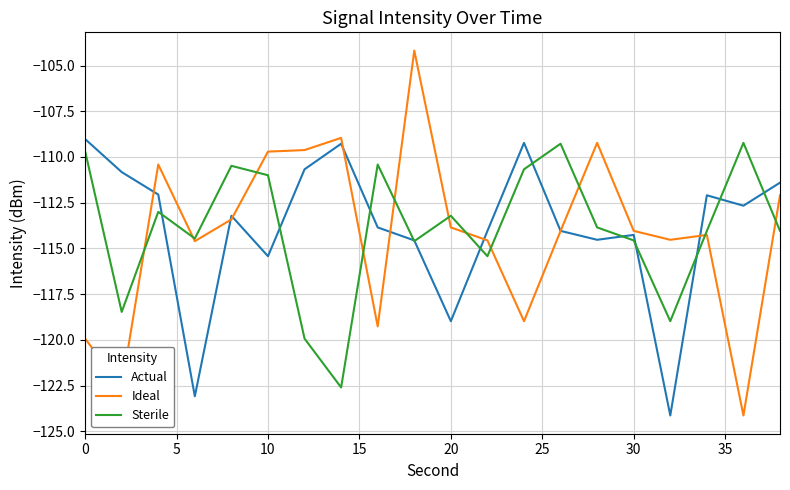

What is the difference between the maximum and second lowest values in the Actual series?

14.1